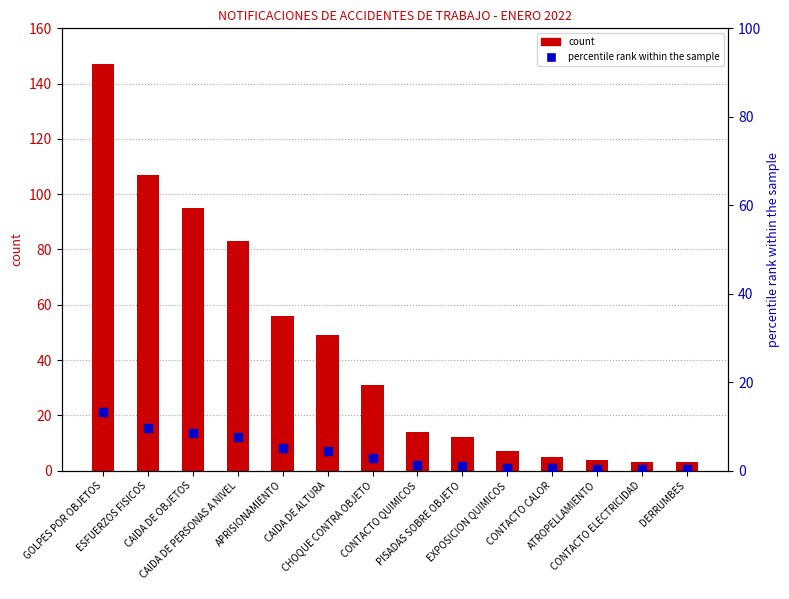

At how many categories does at least one series exceed 90?

3